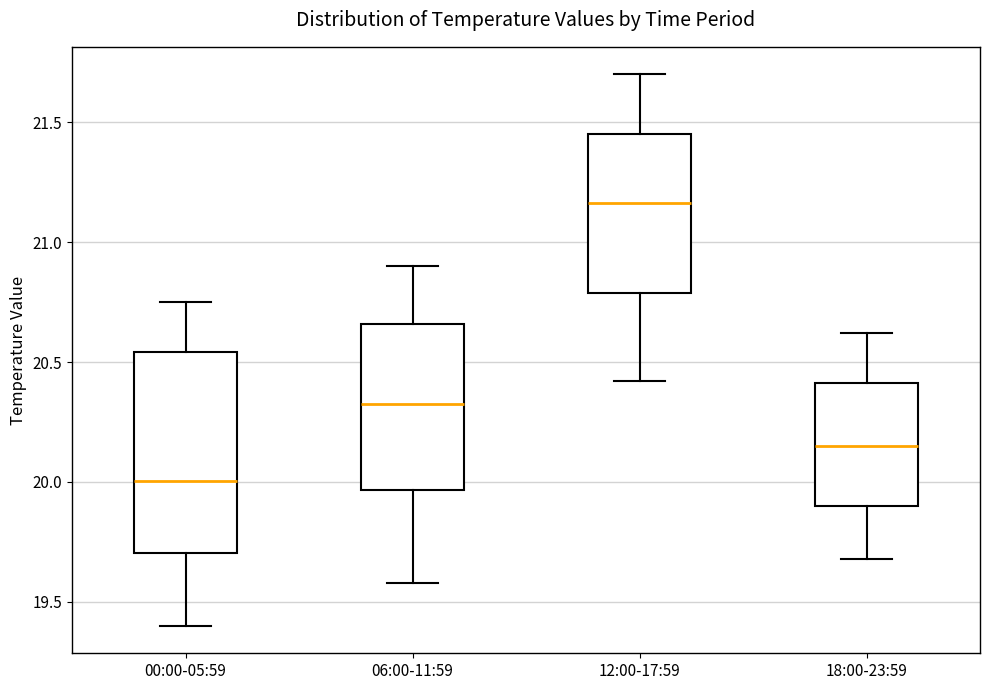

Reading left to right, transcribe this box plot: for each box, give where its median line is, the range the box spans, and where its two whiskers end, as read against the y-axis. The values are not printed on the chart, so give them approximately, as read against the axis.

00:00-05:59: median 20.00, box 19.70 to 20.55, whiskers 19.40 to 20.75
06:00-11:59: median 20.35, box 19.95 to 20.65, whiskers 19.60 to 20.90
12:00-17:59: median 21.15, box 20.80 to 21.45, whiskers 20.40 to 21.70
18:00-23:59: median 20.15, box 19.90 to 20.40, whiskers 19.70 to 20.60